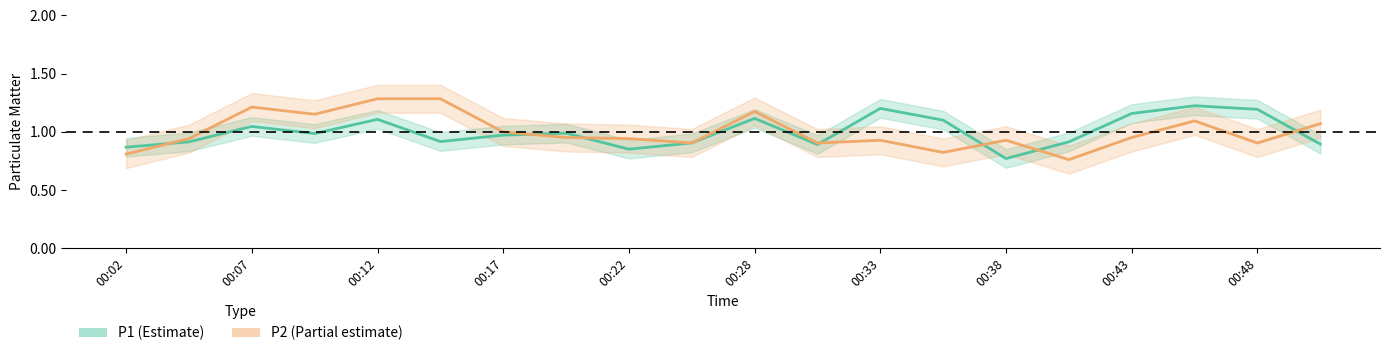

Is the value of P2 mean at 00:43 greater than the value of P1 mean at 11?

Yes